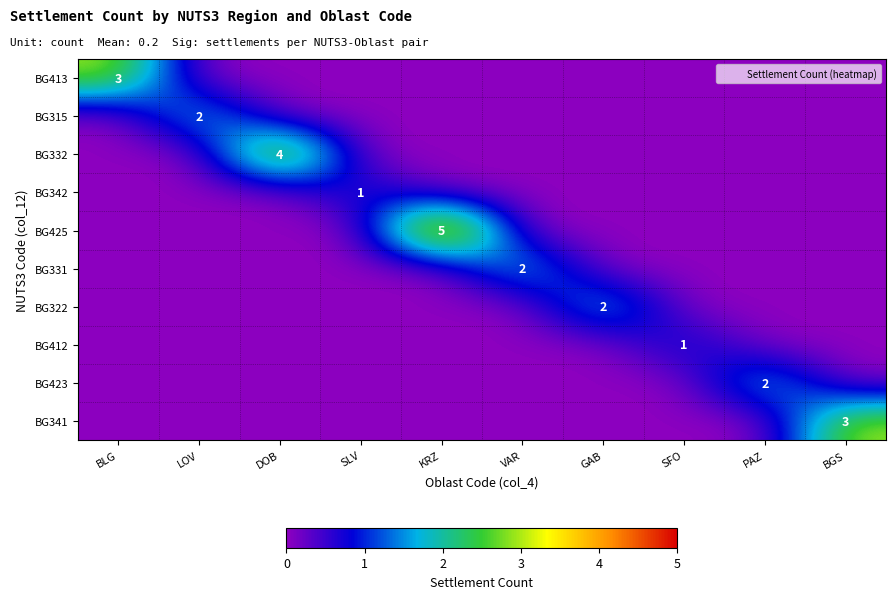

List the series in order of their peak value, highest first.

BG425, BG332, BG413, BG341, BG315, BG331, BG322, BG423, BG342, BG412